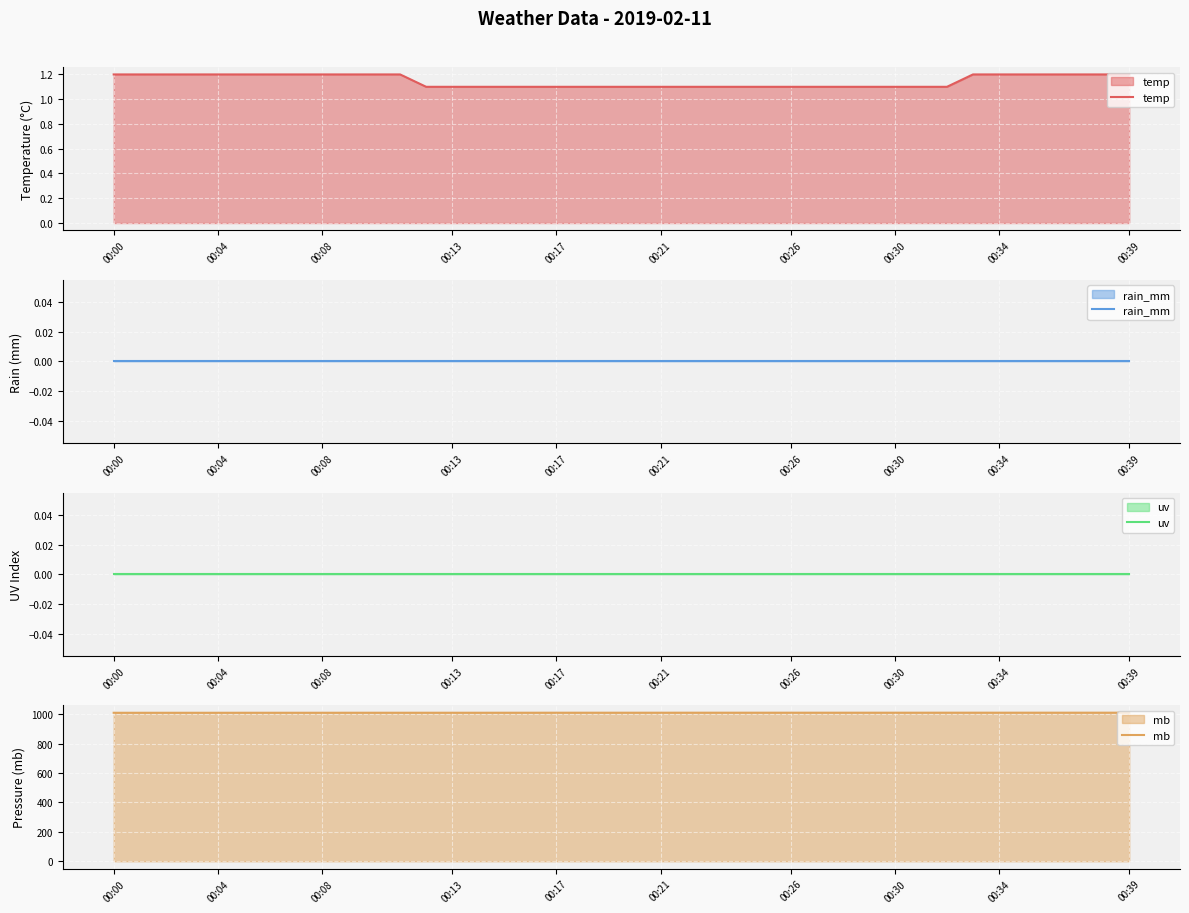

True or false: temp has a value of 2.1 at 00:39.

False